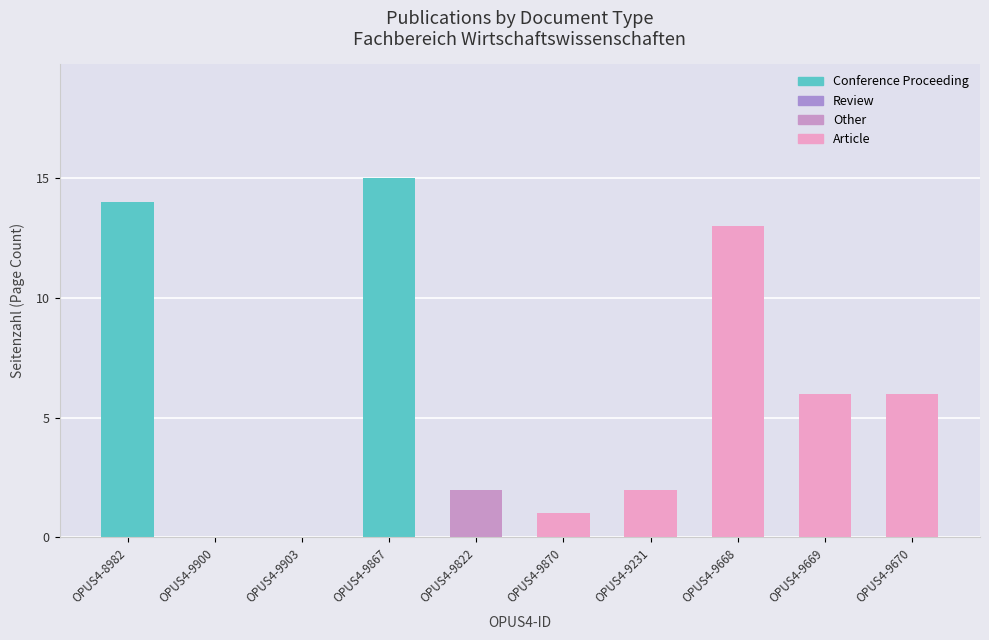

Does the chart contain stacked bars?

No